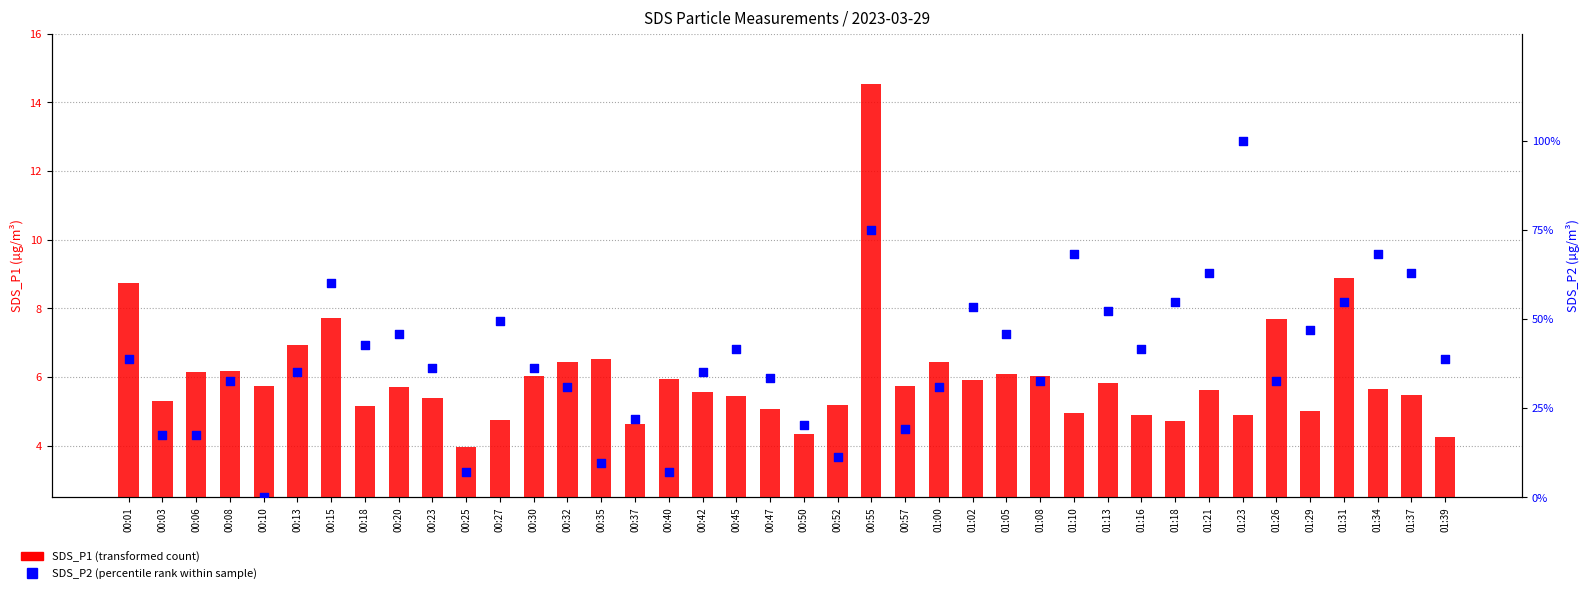

At how many categories does at least one series exceed 79?

1